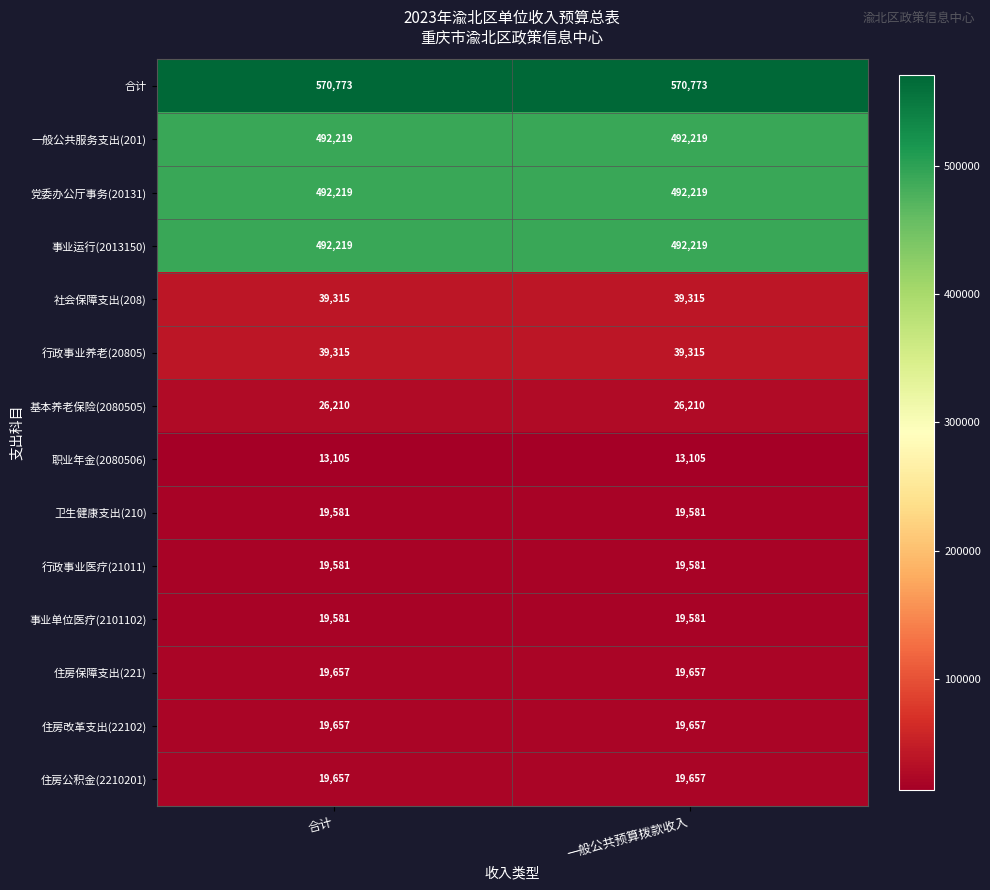

The 一般公共服务支出(201) series shows 142596 at 合计. True or false?

False